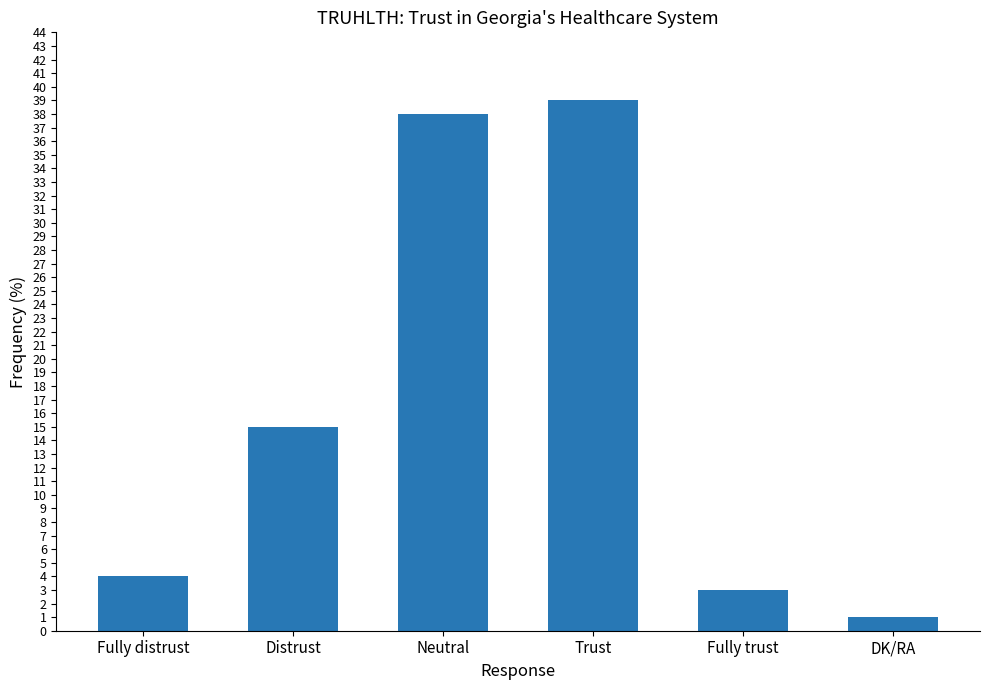

What is the label of the 4th bar from the left?

Trust